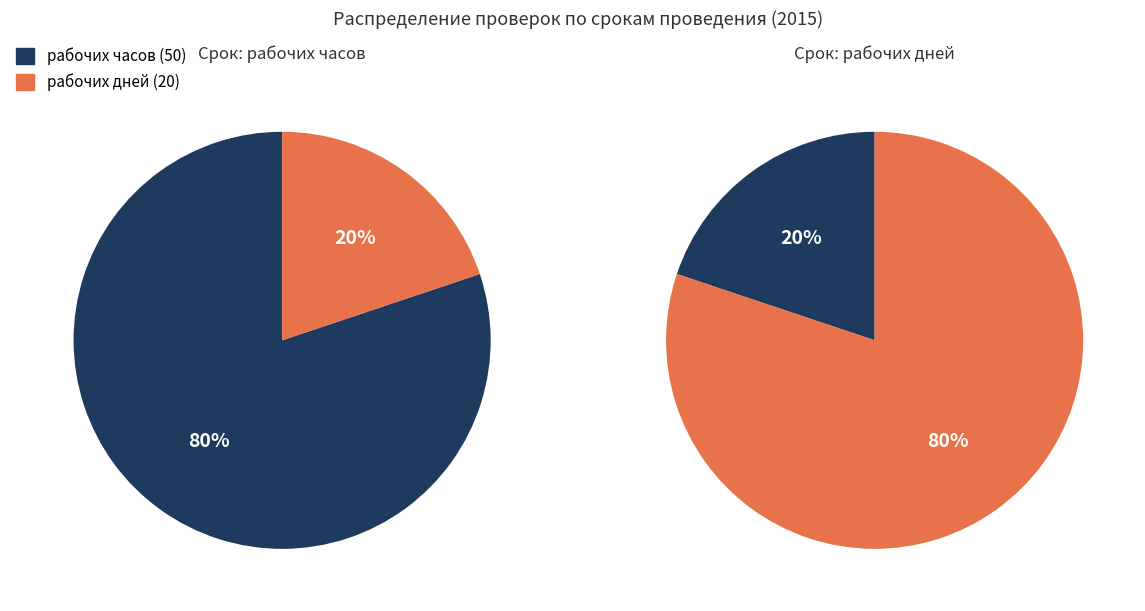

Which category has the biggest portion of the pie?

рабочих часов (50)